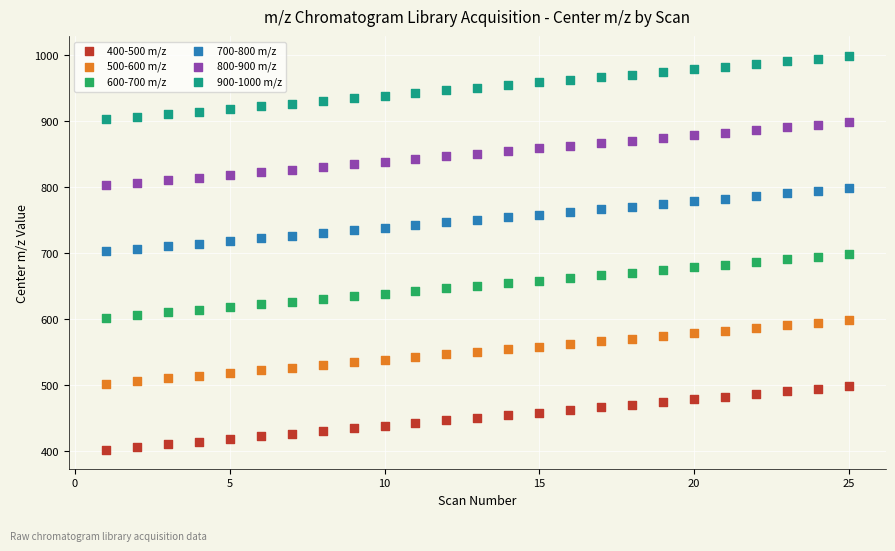

What is the X range (max minus min) for the scatter plot?

24.0